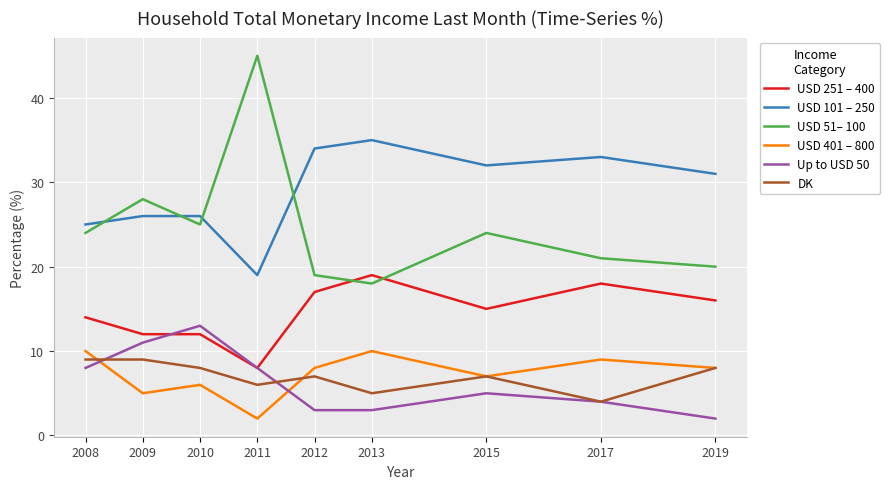

What is the total value across all series at 2012?

88